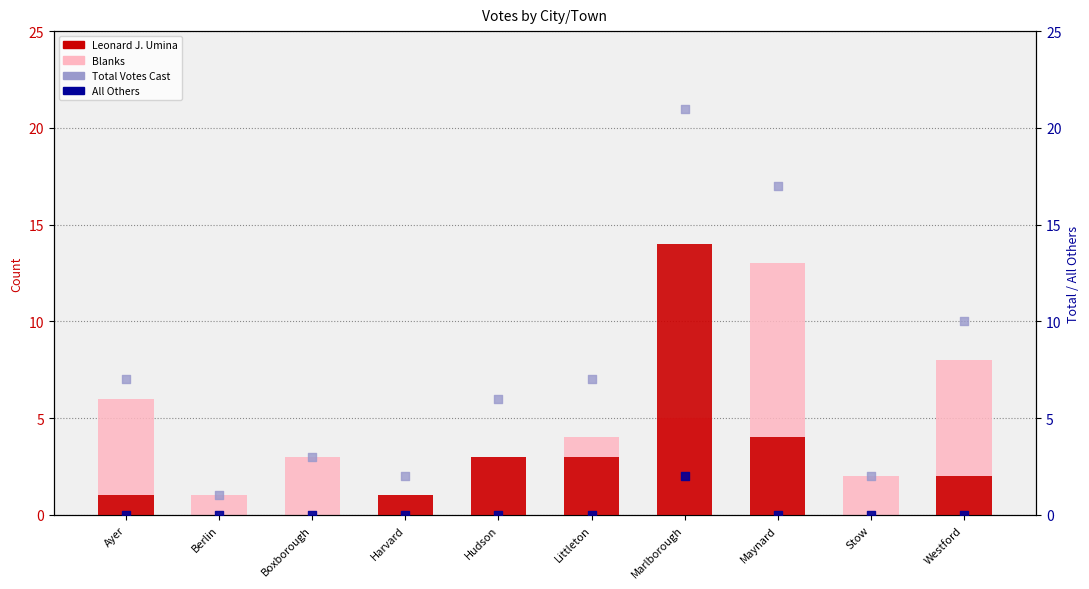

Which series reaches the minimum Y coordinate?

Leonard J. Umina